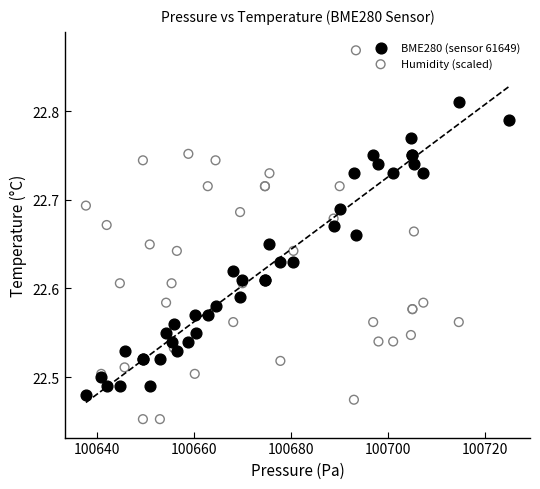

Which series has the largest Y range (max minus min)?

Humidity (scaled)